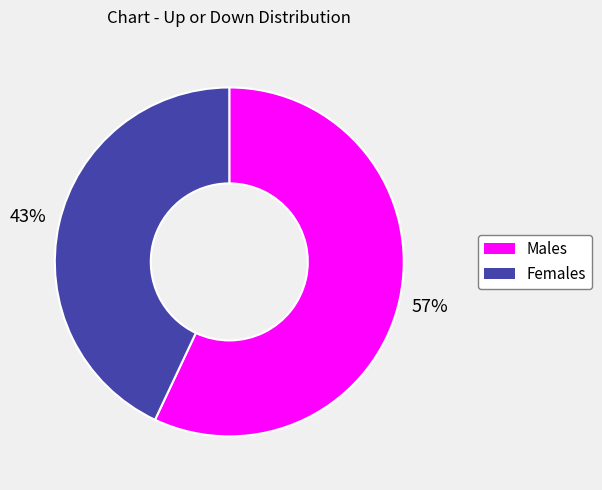

To the nearest percent, what is the difference between the largest and smallest slice percentages?

14%